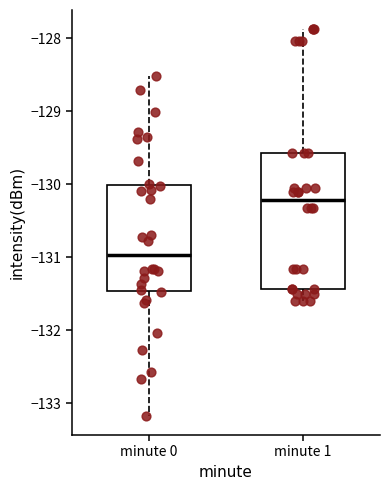

Reading left to right, read every box against the y-axis: the position of its median line, the range the box covers, and the ends of its whiskers. The values are not printed on the chart, so give them approximately, as read against the axis.

minute 0: median -131.0, box -131.5 to -130.0, whiskers -133.2 to -128.5
minute 1: median -130.2, box -131.4 to -129.6, whiskers -131.6 to -127.9